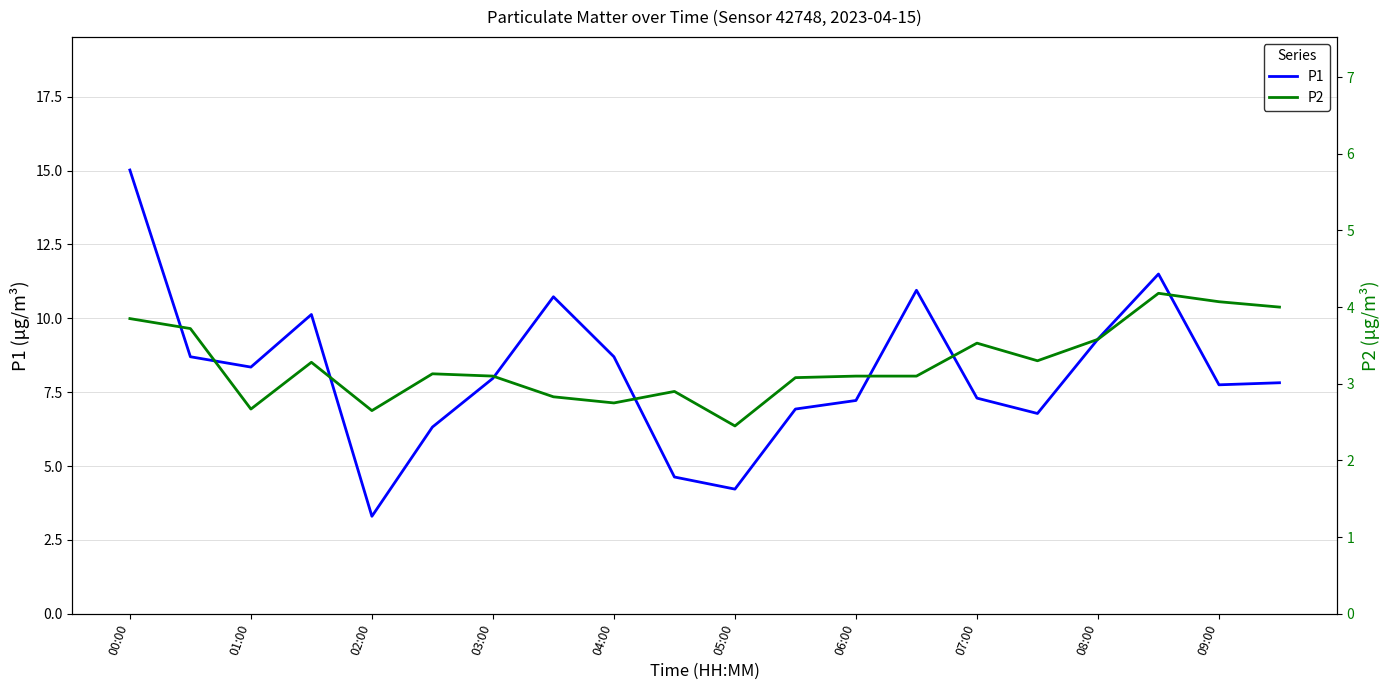

Which category has the lowest value in the P1 series?

02:00